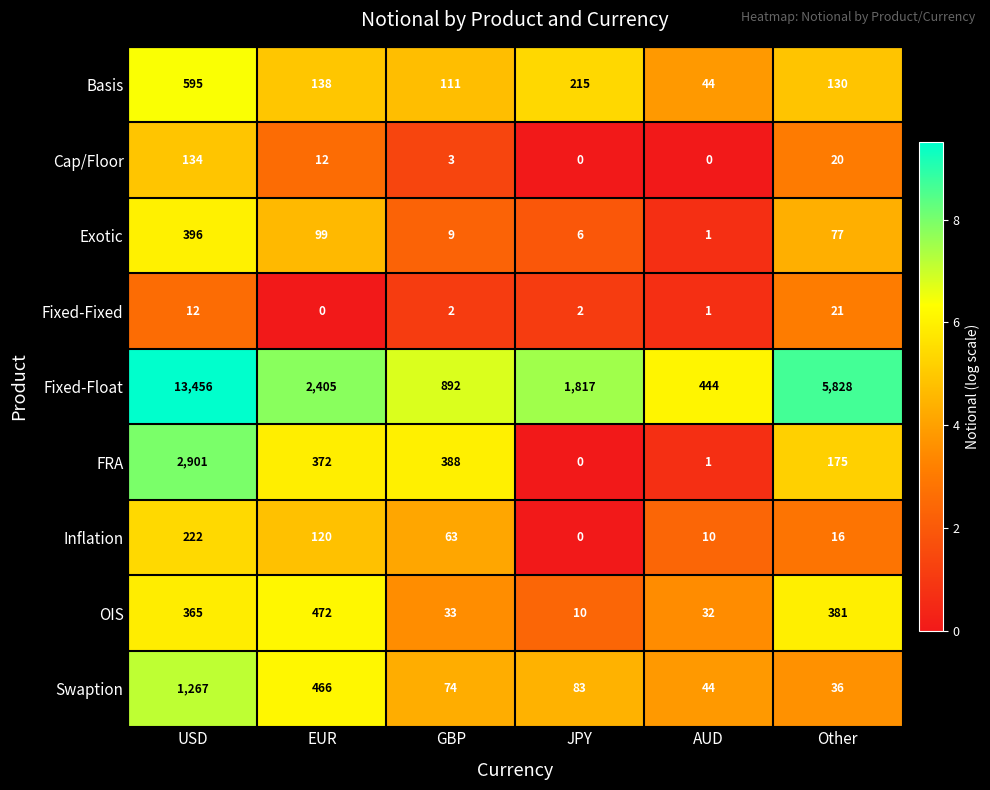

Which label corresponds to the largest value in the chart?

USD